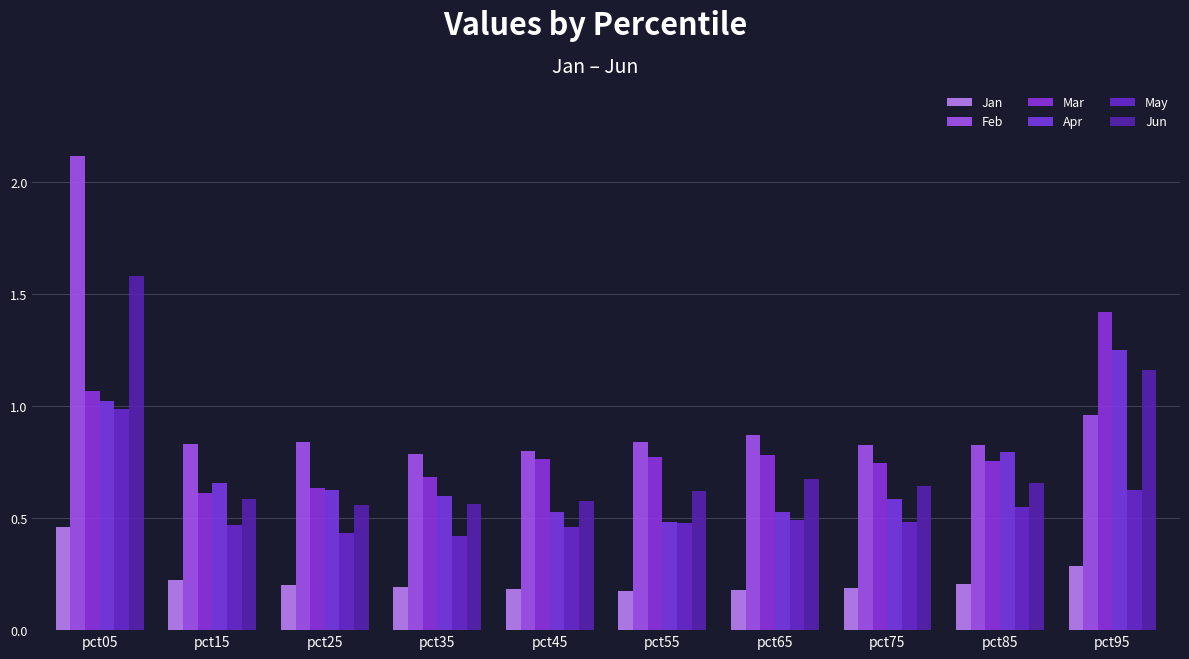

Is the value of Feb at pct15 greater than the value of Apr at pct55?

Yes